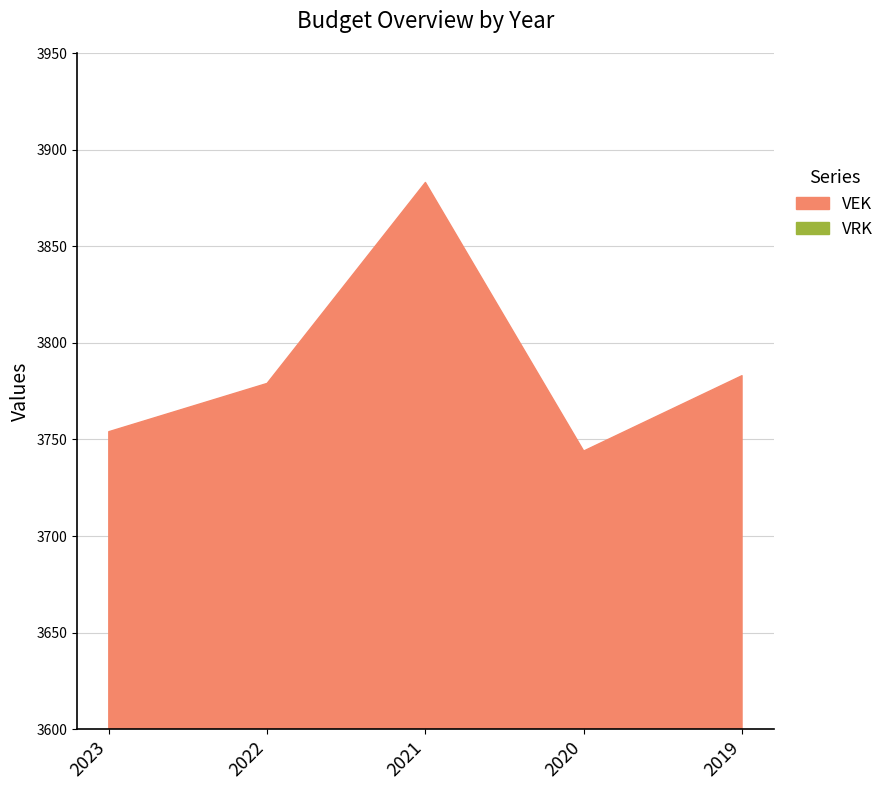

True or false: VRK and VEK cross at least once.

False